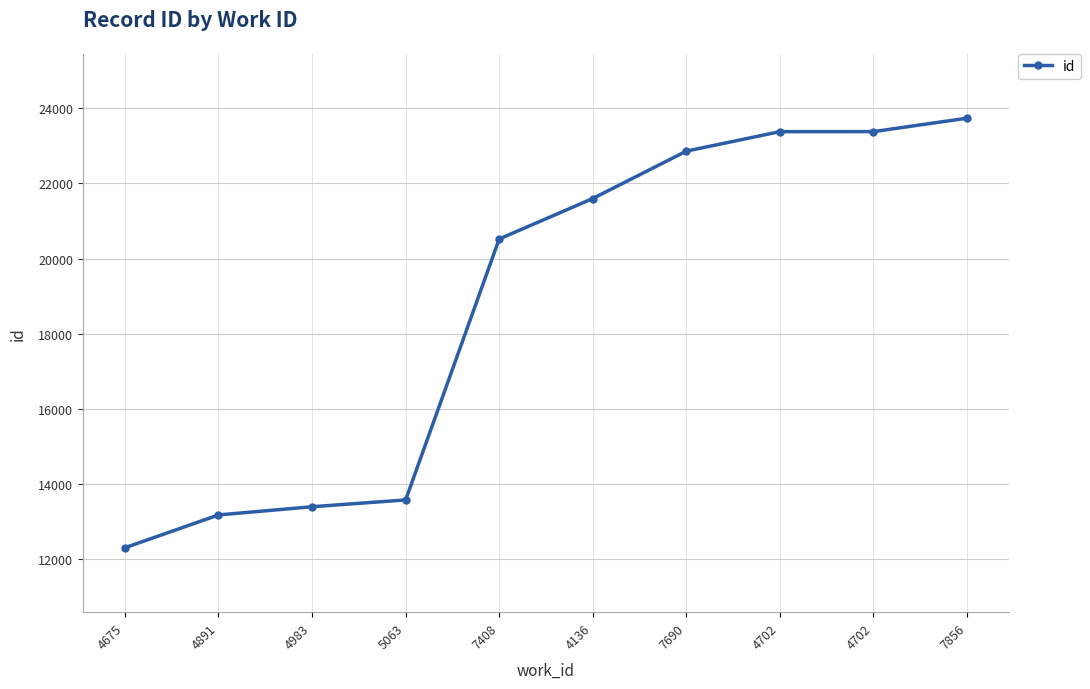

What is the difference between the values at 5063 and 4983?

181